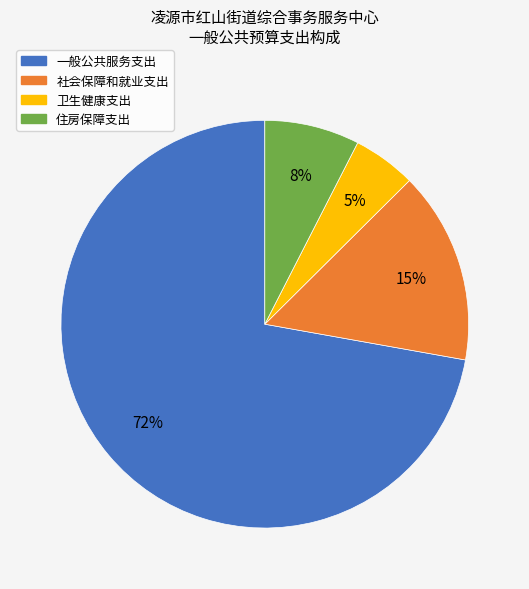

Count the number of slices in the pie.

4